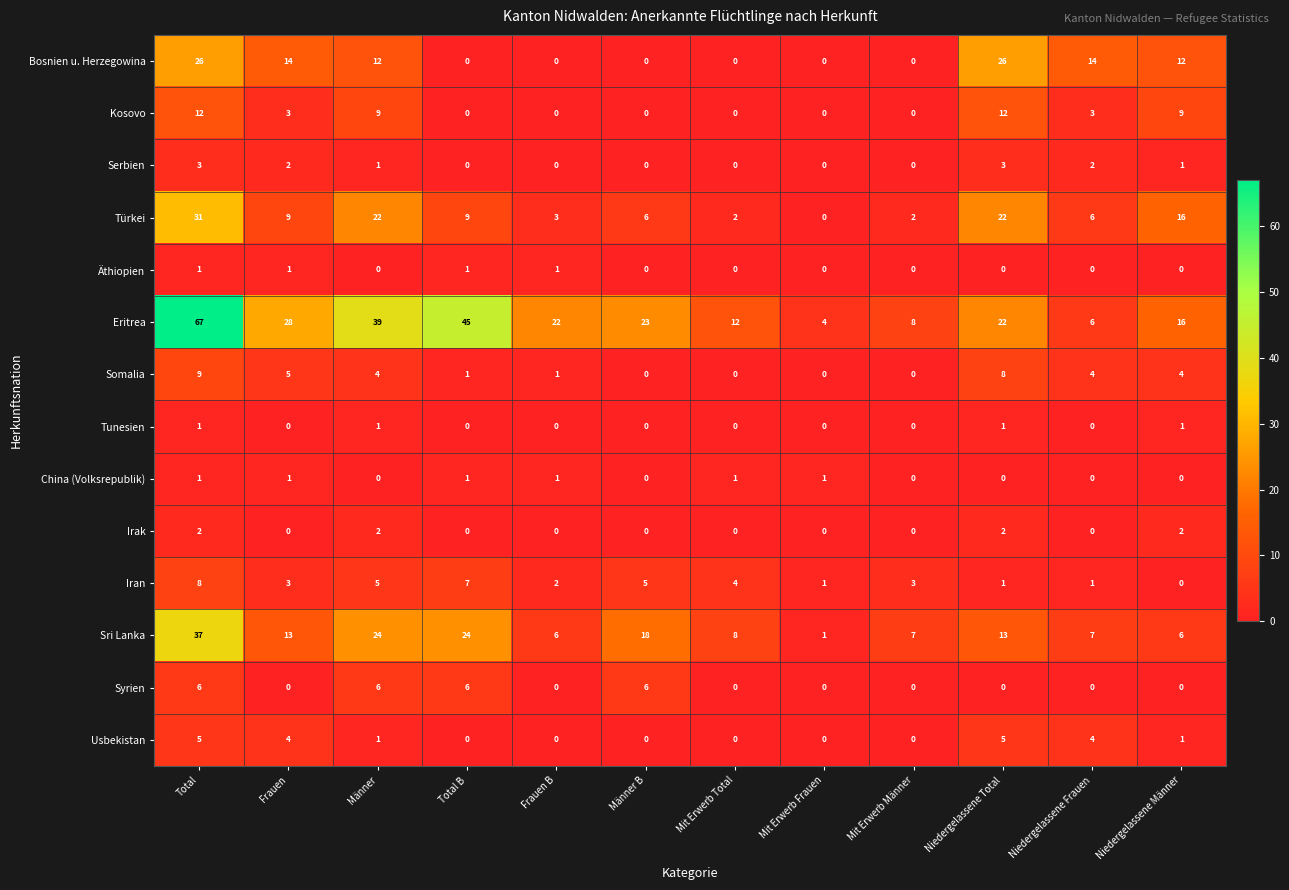

Which series has the largest total across all categories?

Eritrea